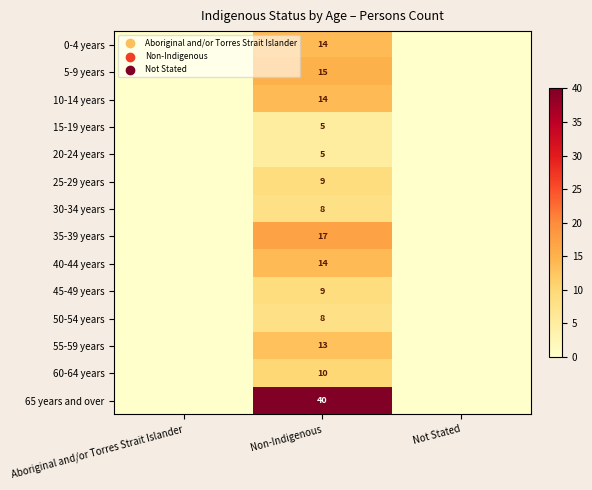

What is the total value across all series at Non-Indigenous?

181